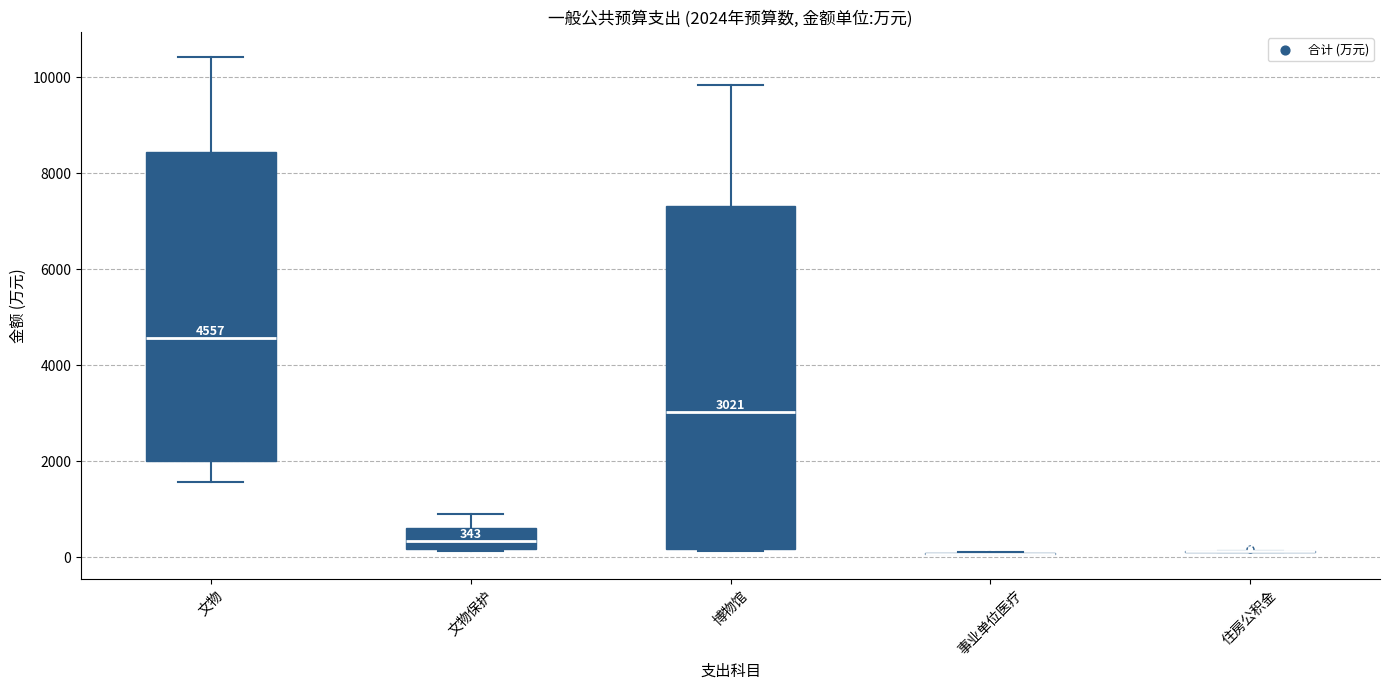

Which box is the tallest, from its lower edge to its upper edge?

博物馆